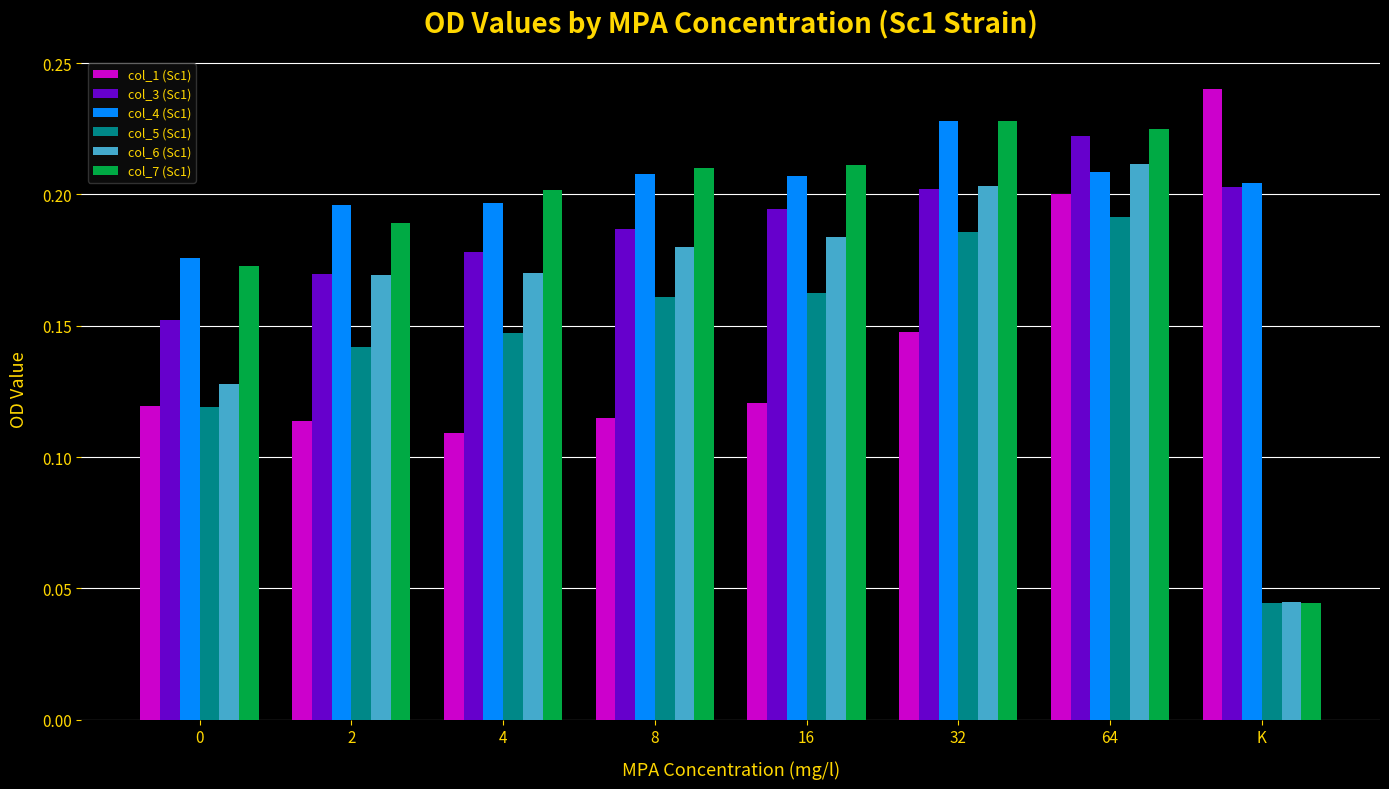

How many col_6 (Sc1) values are between 0 and 1?

8